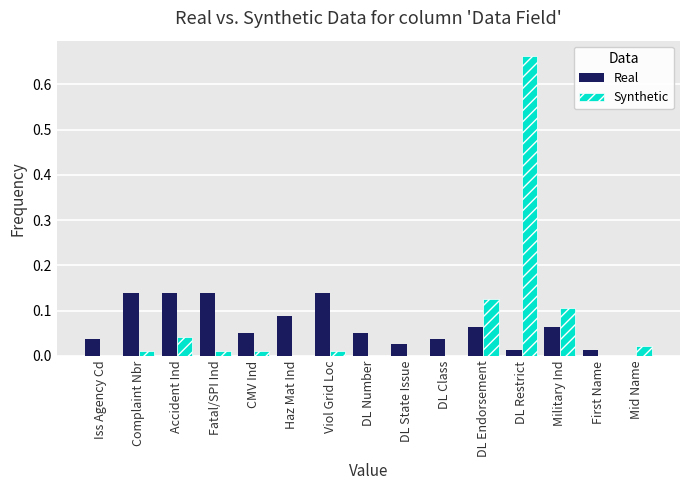

Which category has the highest value in the Synthetic series?

DL Restrict